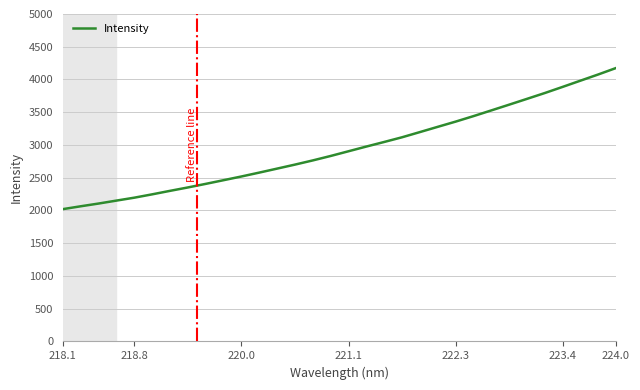

Reading left to right, transcribe all the data shown in this chart.

2020.7	2064.1	2106.0	2151.0	2195.5	2246.5	2299.8	2351.6	2406.3	2462.7	2519.2	2578.5	2639.4	2700.6	2764.6	2832.4	2904.4	2976.3	3046.1	3117.7	3197.0	3277.2	3356.5	3440.3	3527.4	3615.2	3703.8	3792.9	3886.5	3981.6	4076.4	4175.1